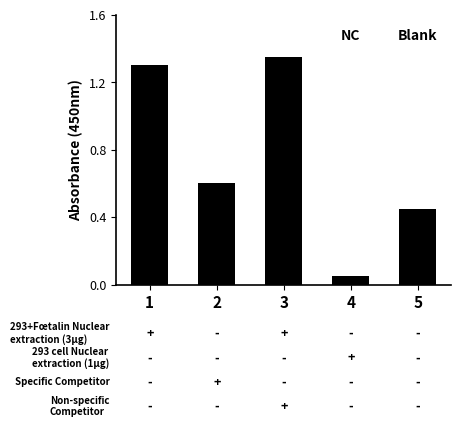

True or false: the data shows 0.6 at 2.

True